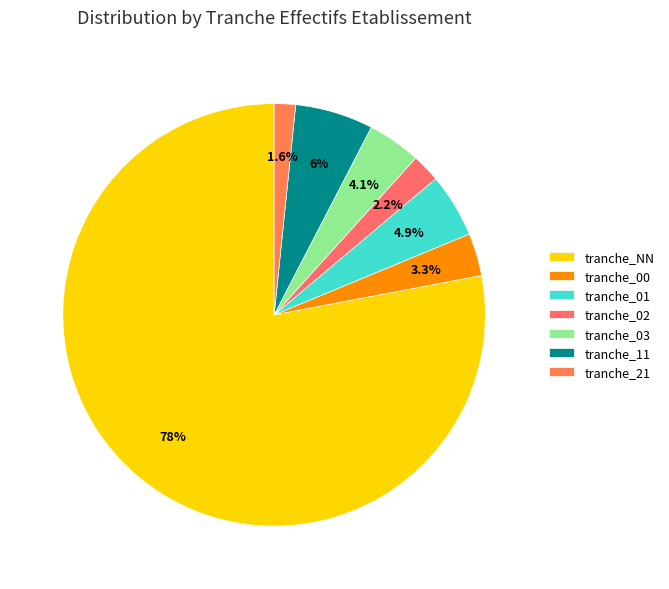

Rank the categories by value from highest to lowest.

tranche_NN, tranche_11, tranche_01, tranche_03, tranche_00, tranche_02, tranche_21